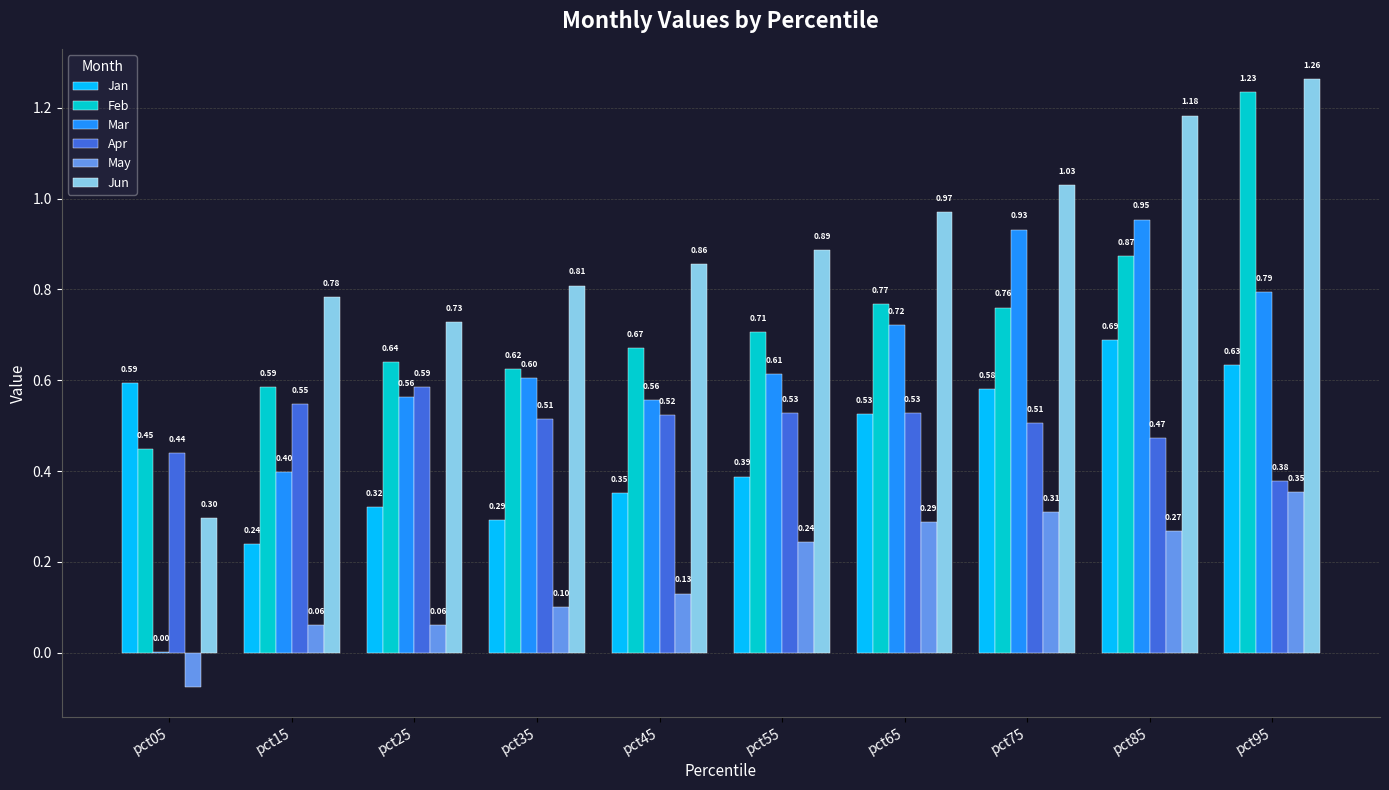

What is the average value of the Mar series?

0.6